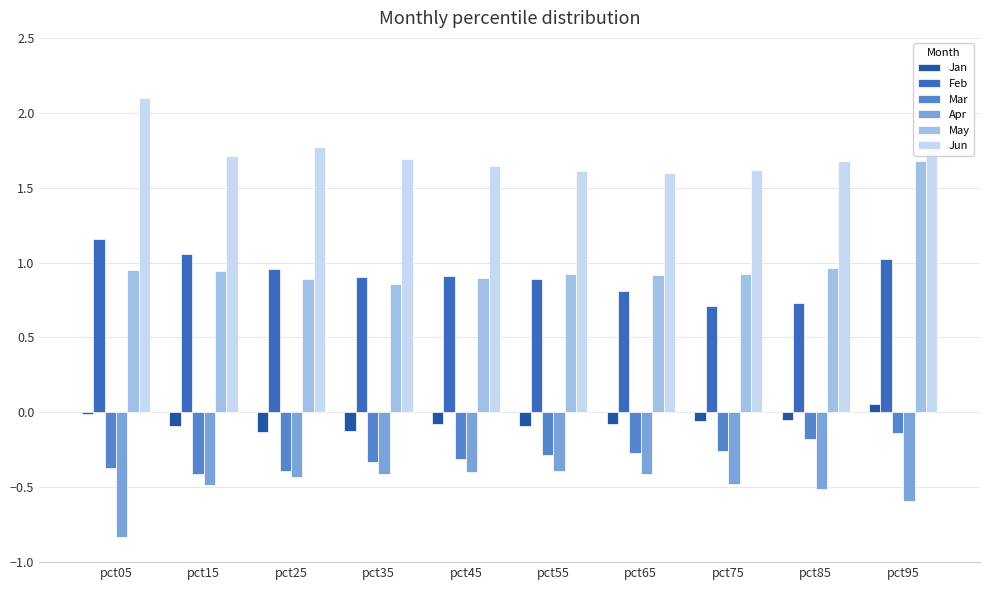

What is the highest value of the May series?

1.7